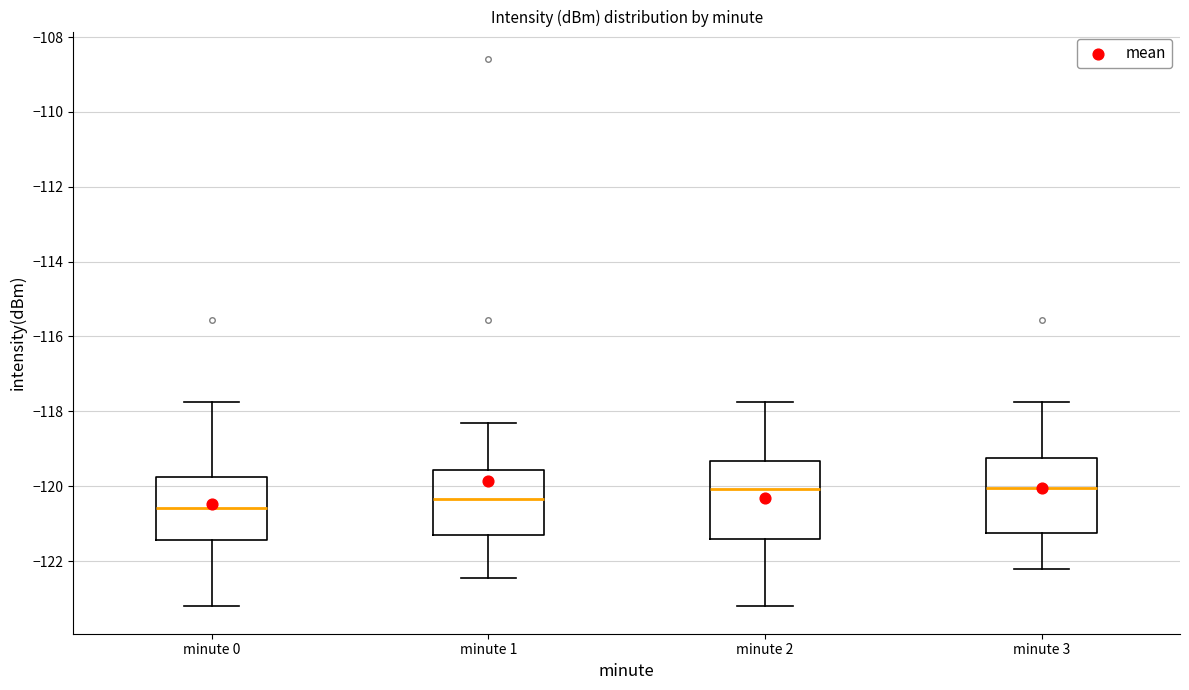

Reading left to right, transcribe this box plot: for each box, give where its median line is, the range the box spans, and where its two whiskers end, as read against the y-axis. The values are not printed on the chart, so give them approximately, as read against the axis.

minute 0: median -120.6, box -121.4 to -119.8, whiskers -123.2 to -117.8
minute 1: median -120.4, box -121.2 to -119.6, whiskers -122.4 to -118.4
minute 2: median -120.0, box -121.4 to -119.4, whiskers -123.2 to -117.8
minute 3: median -120.0, box -121.2 to -119.2, whiskers -122.2 to -117.8